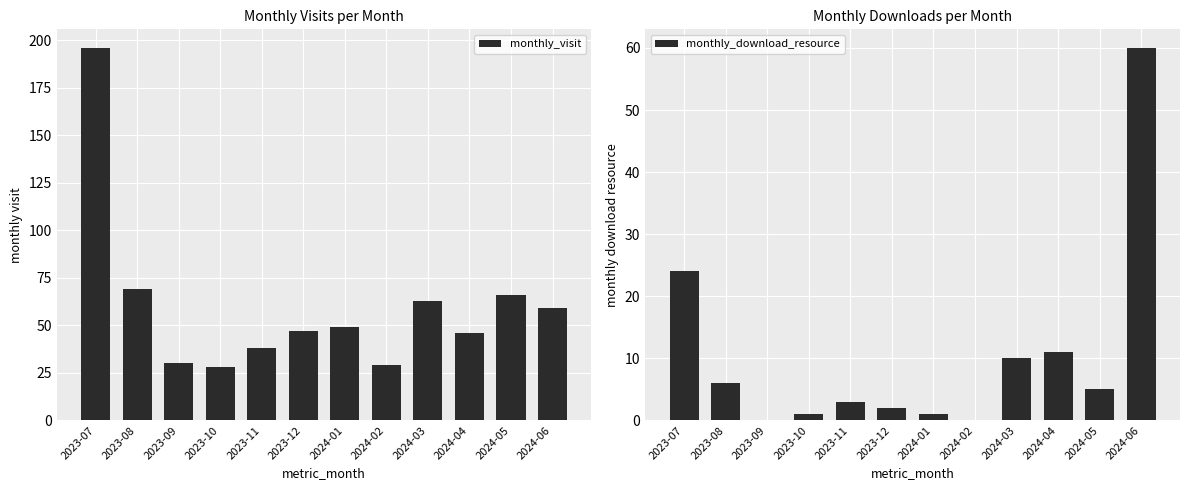

Reading left to right, list all the values displayed in this chart.

monthly_visit: 2023-07=196	2023-08=69	2023-09=30	2023-10=28	2023-11=38	2023-12=47	2024-01=49	2024-02=29	2024-03=63	2024-04=46	2024-05=66	2024-06=59
monthly_download_resource: 2023-07=24	2023-08=6	2023-09=0	2023-10=1	2023-11=3	2023-12=2	2024-01=1	2024-02=0	2024-03=10	2024-04=11	2024-05=5	2024-06=60